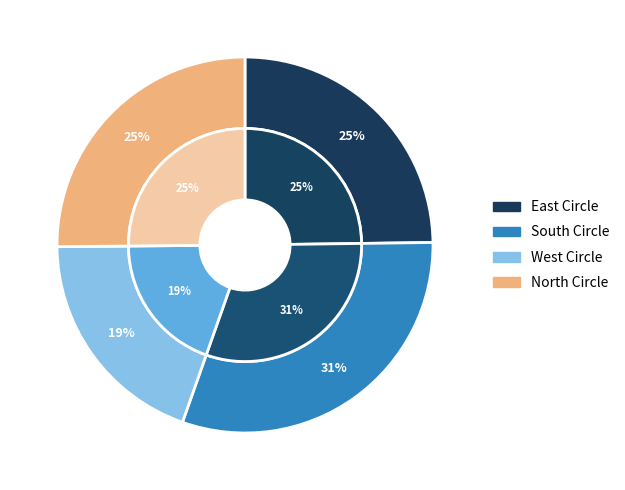

To the nearest percent, what is the average slice percentage?

25%